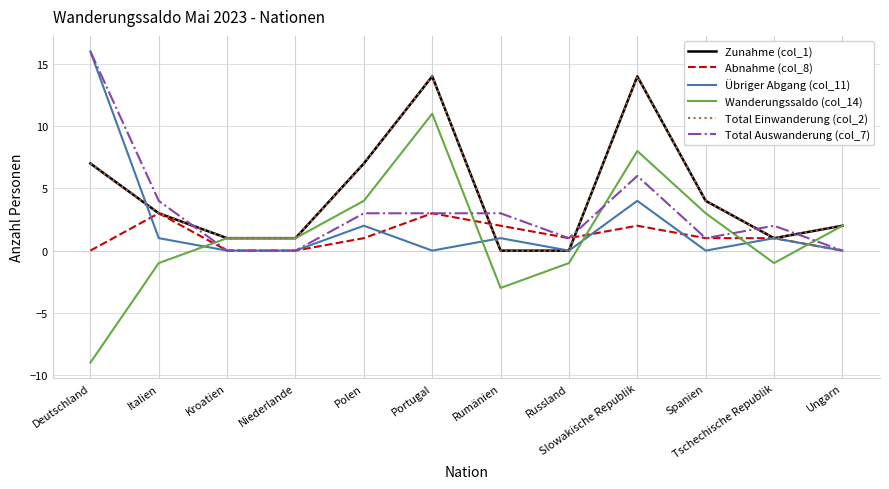

Where is Übriger Abgang (col_11) nearest to the value 8?

Slowakische Republik